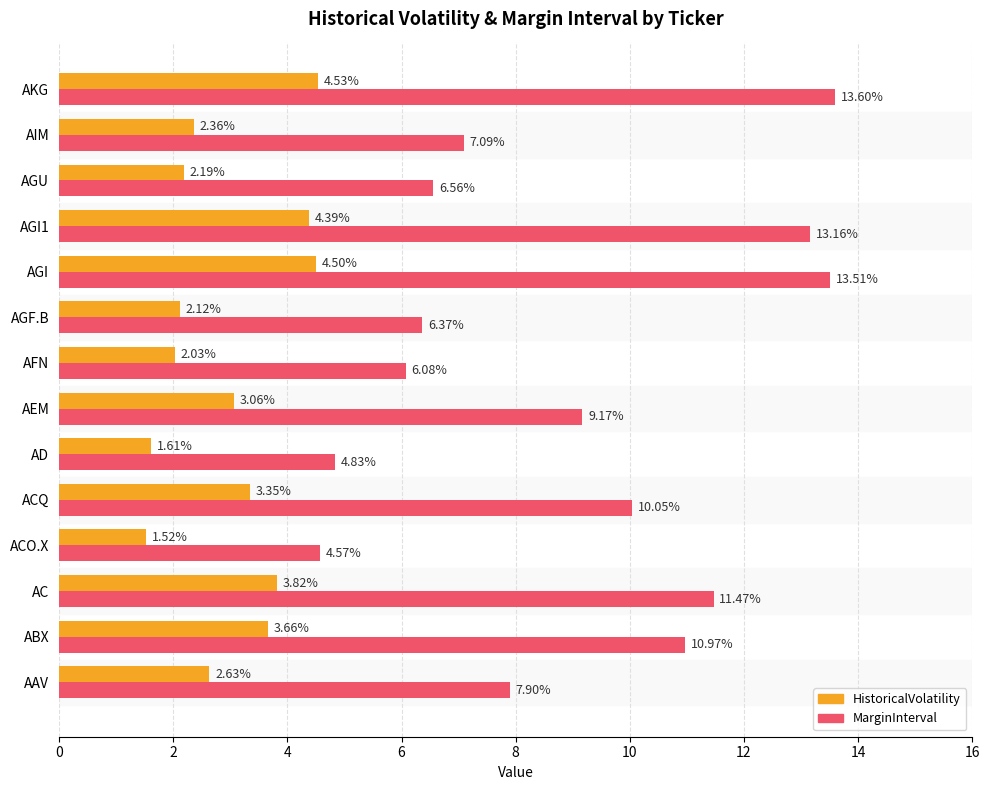

How many series are shown in this chart?

2